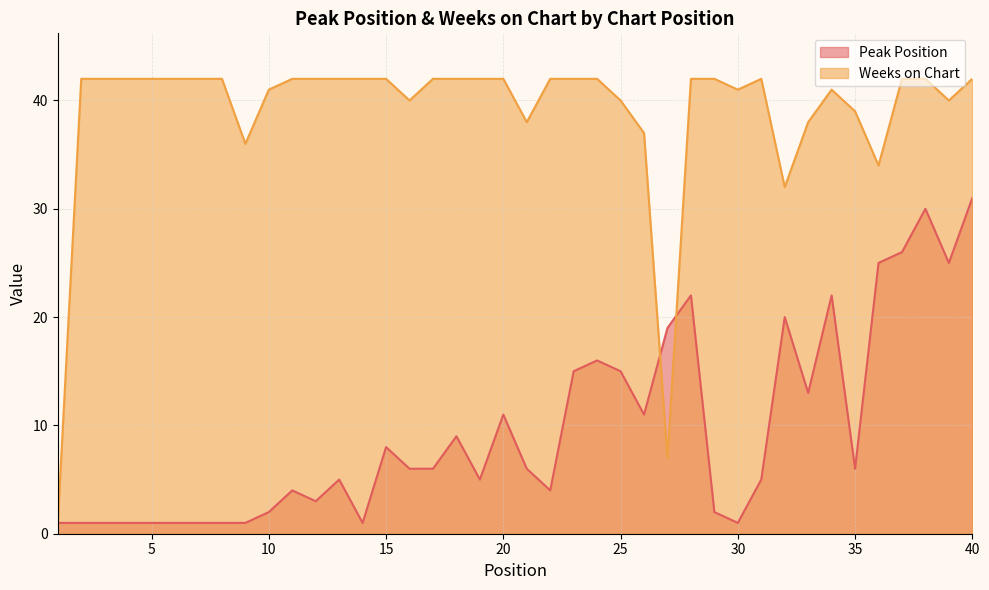

At which category does Weeks on Chart reach its first local peak?

31